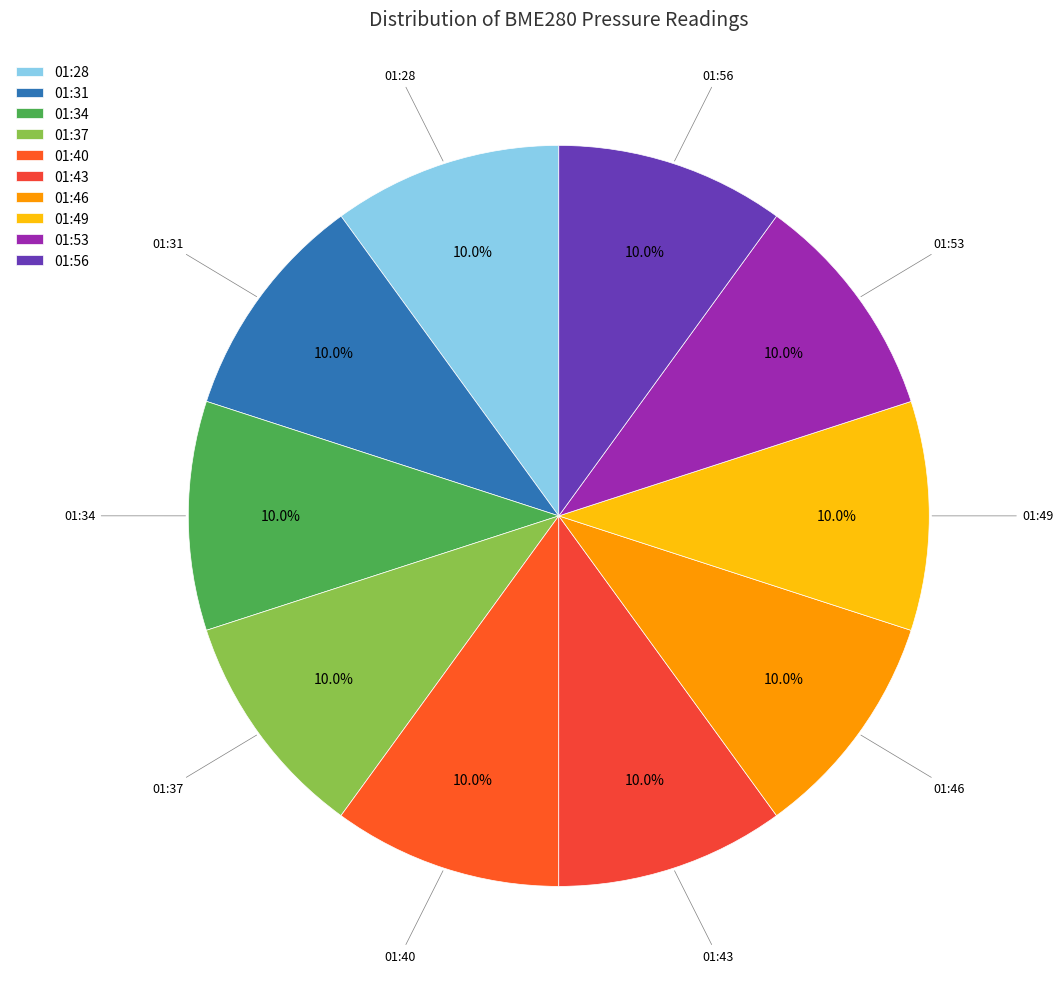

Approximately how many times larger is the value at 01:46 compared to 01:43?

1.0